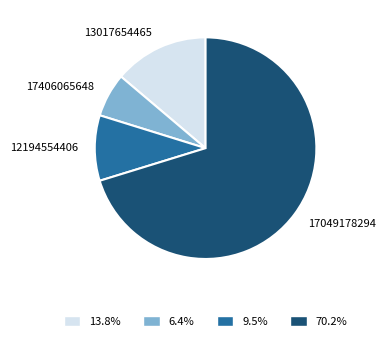

What is the smallest slice in the pie chart?

17406065648